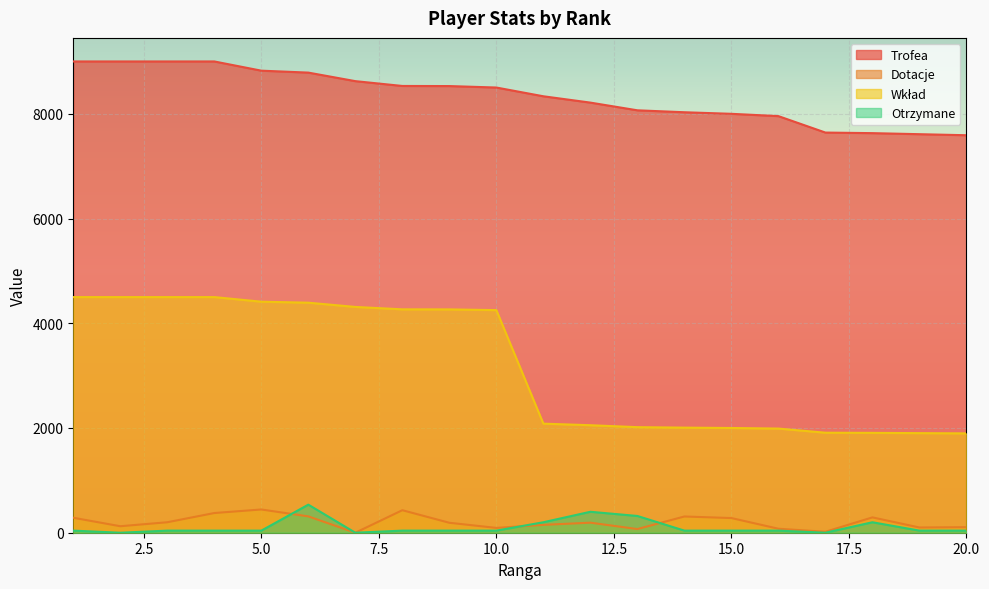

What is the average value of the Trofea series?

8344